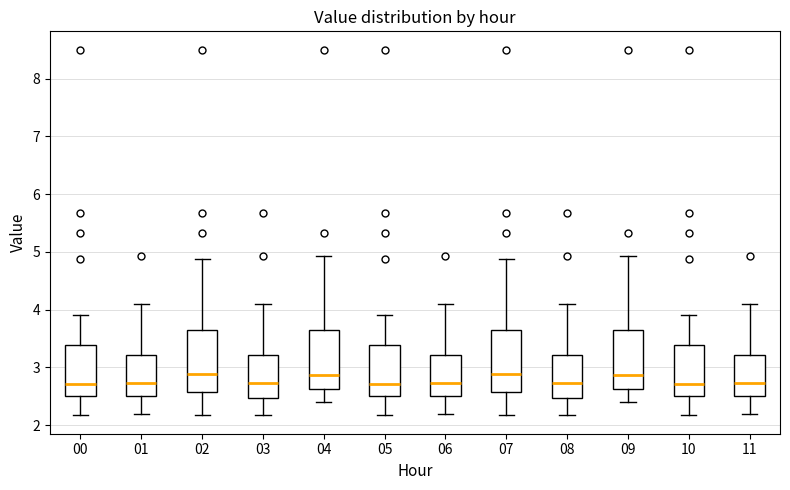

Where is the lower edge of the box at x = 08 on the y-axis? The values are not printed on the chart, so give them approximately, as read against the axis.

2.5